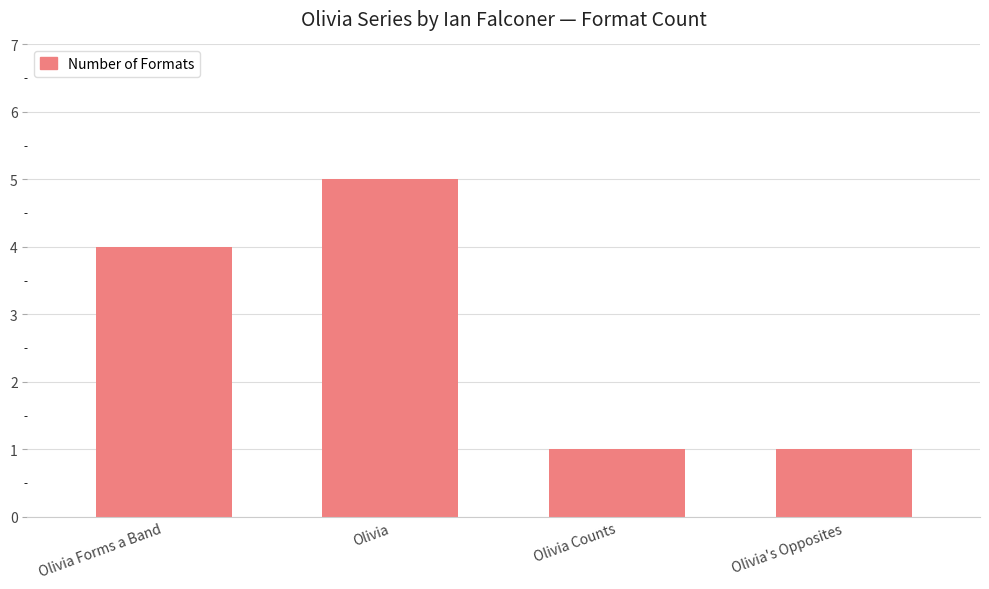

What is the sum of all values?

11